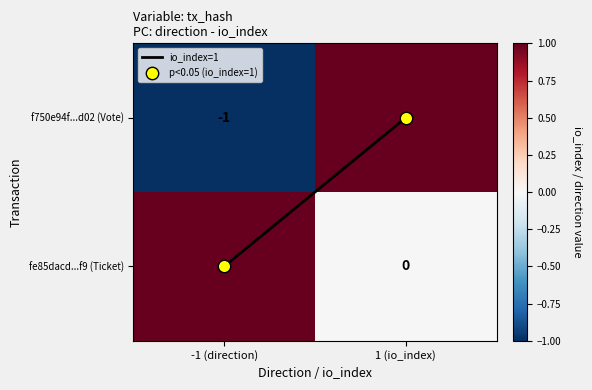

Which series has the largest total across all categories?

fe85dacd...f9 (Ticket)